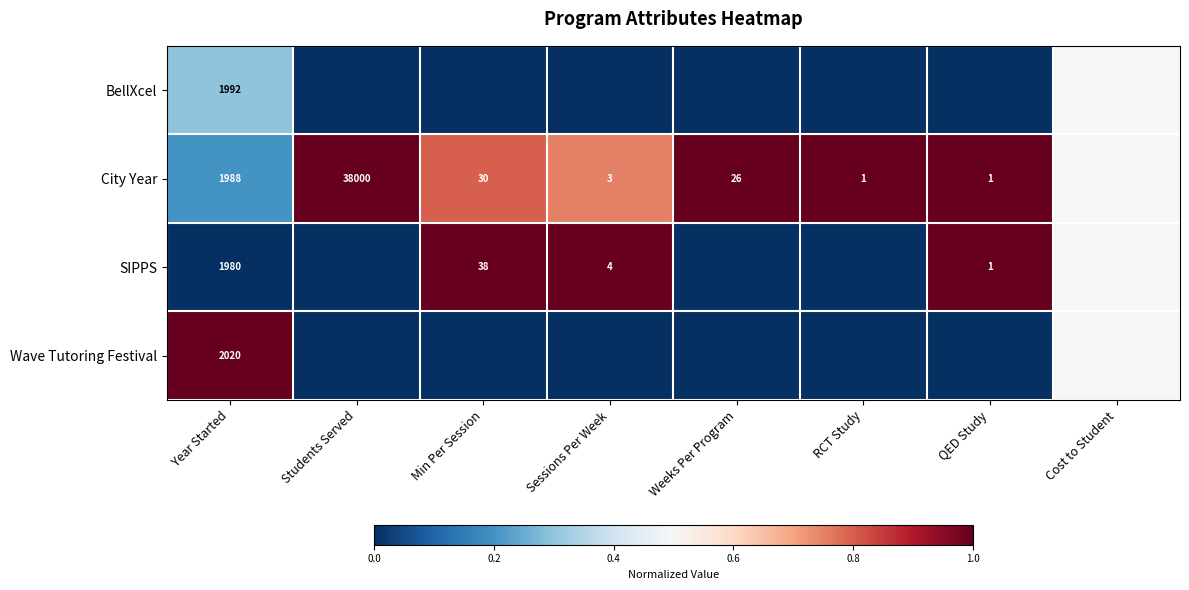

The value of SIPPS at QED Study is 1.0. True or false?

True